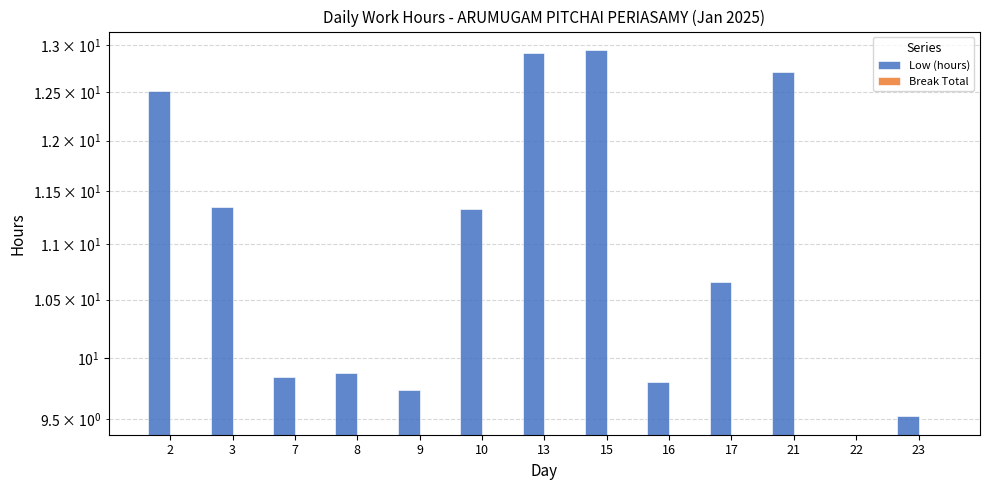

Which series has the widest spread of values?

Low (hours)